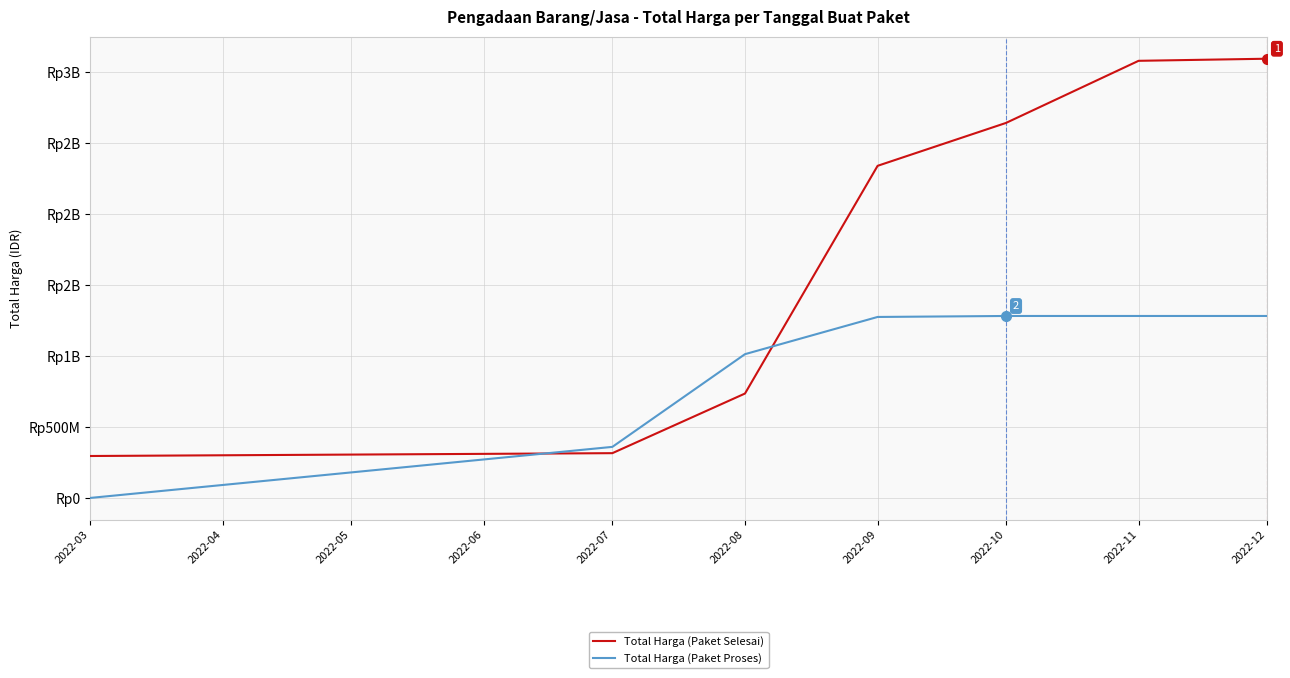

Does the chart display data point markers on the line(s)?

No